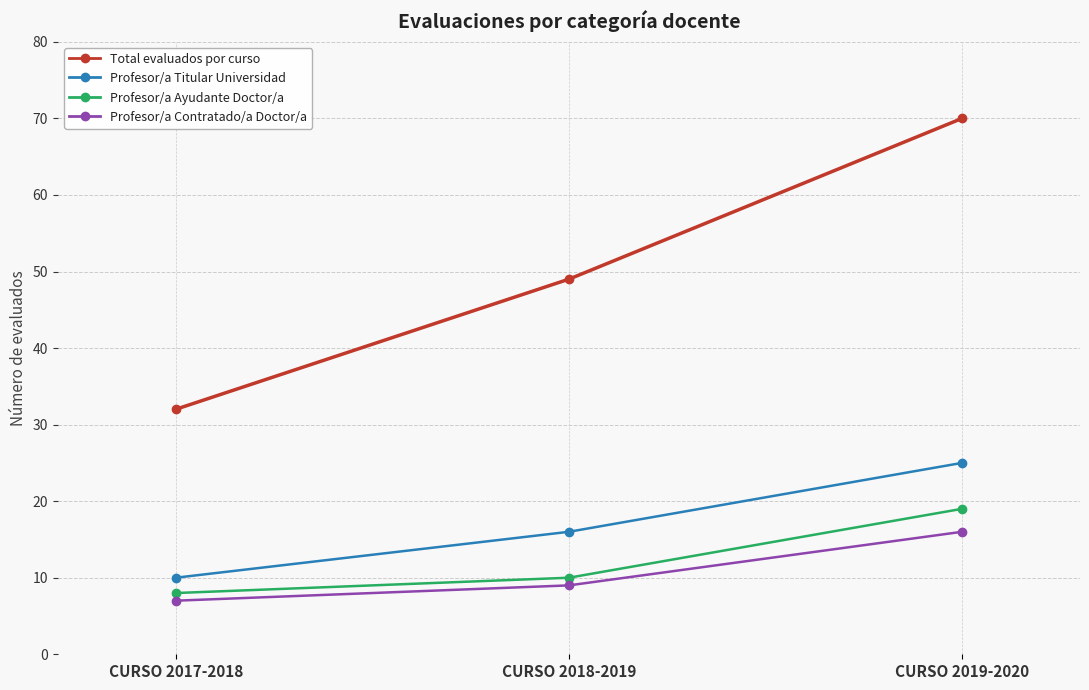

What is the label of the 1st point from the left?

CURSO 2017-2018